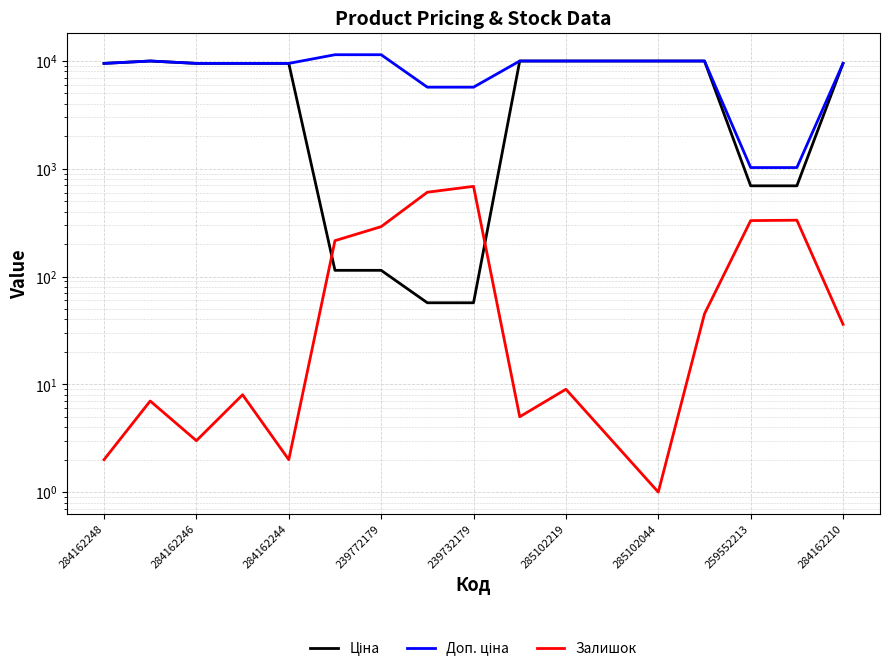

What is the difference between the second highest and minimum values in the Залишок series?

604.0